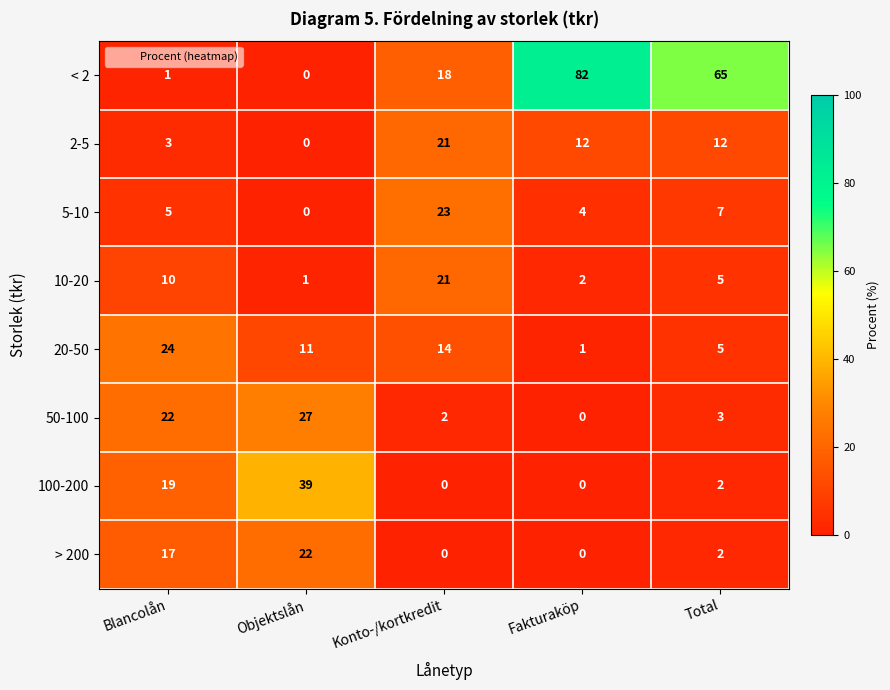

What is the sum of all 100-200 values?

60